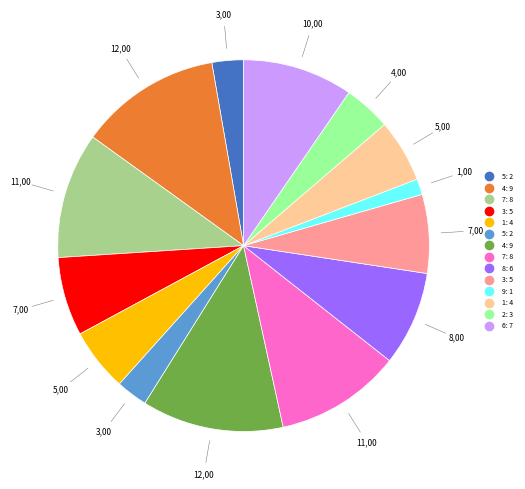

Is there a majority slice in this chart?

No